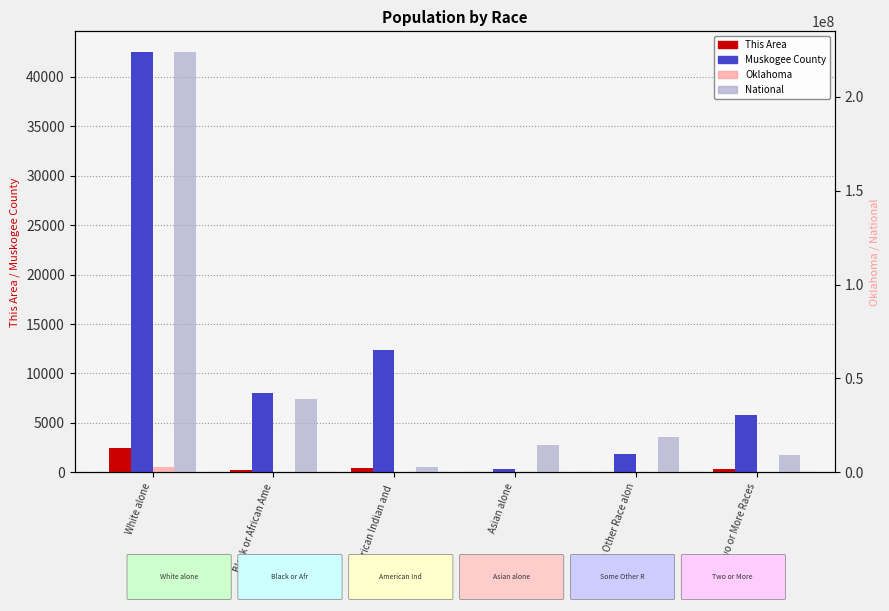

What is the total value across all series at Some Other Race alon?

19263652